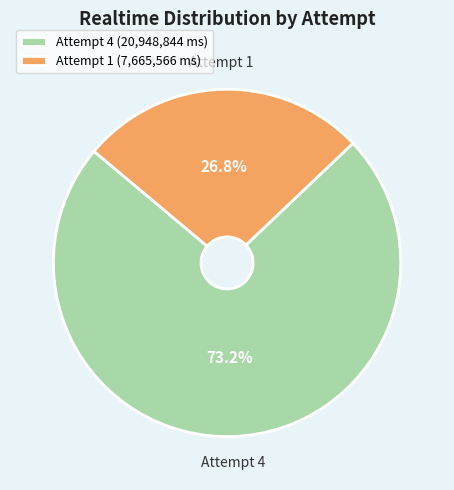

What is the majority slice?

Attempt 4